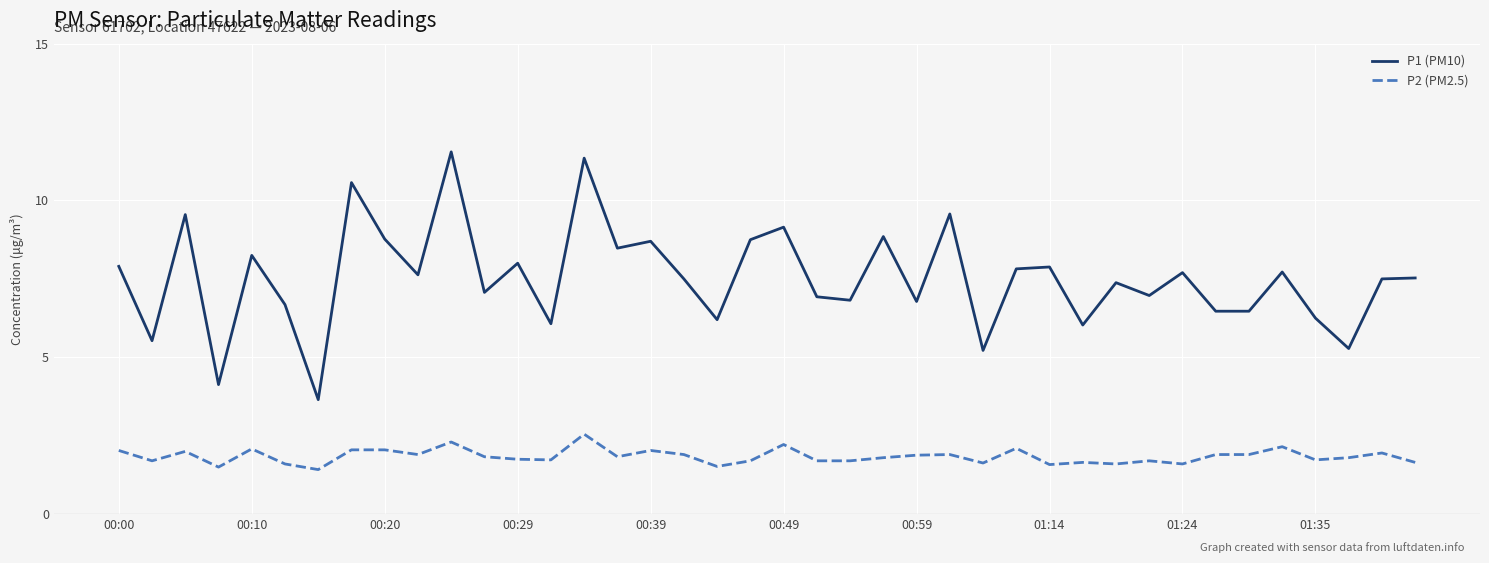

What is the difference between the maximum and minimum values in the P1 (PM10) series?

7.9